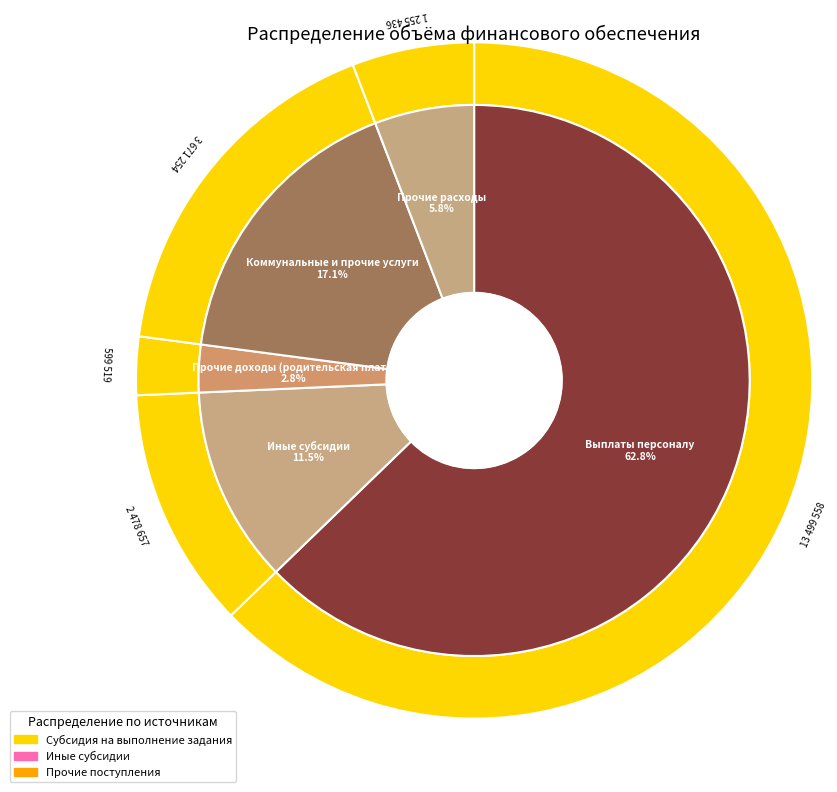

What is the change in value from Выплаты персоналу to Прочие расходы?

-12244122